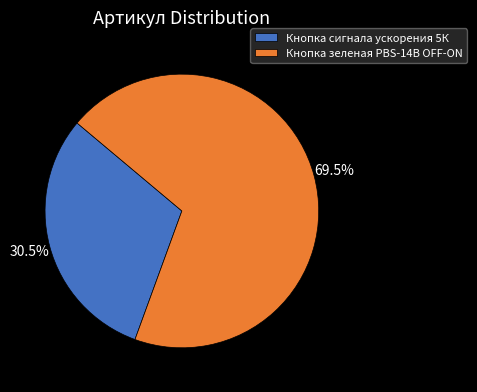

Rank the categories by value from highest to lowest.

Кнопка зеленая PBS-14B OFF-ON, Кнопка сигнала ускорения 5К